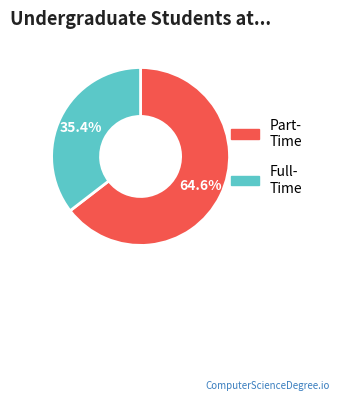

Does any single category account for the majority?

Yes